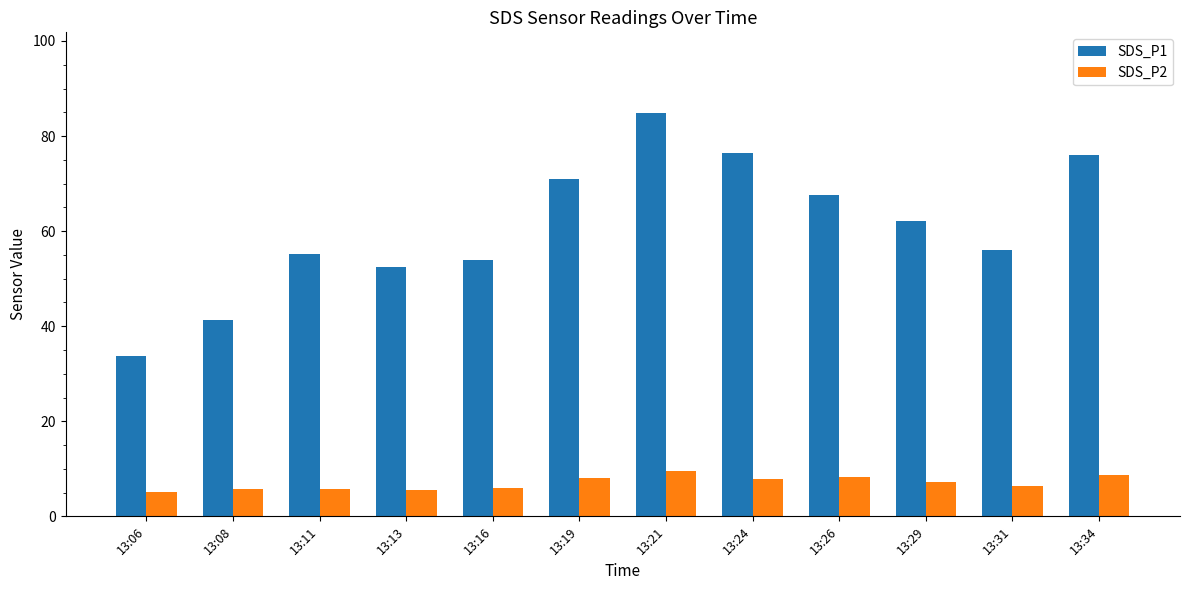

Which series has the largest range (max minus min)?

SDS_P1